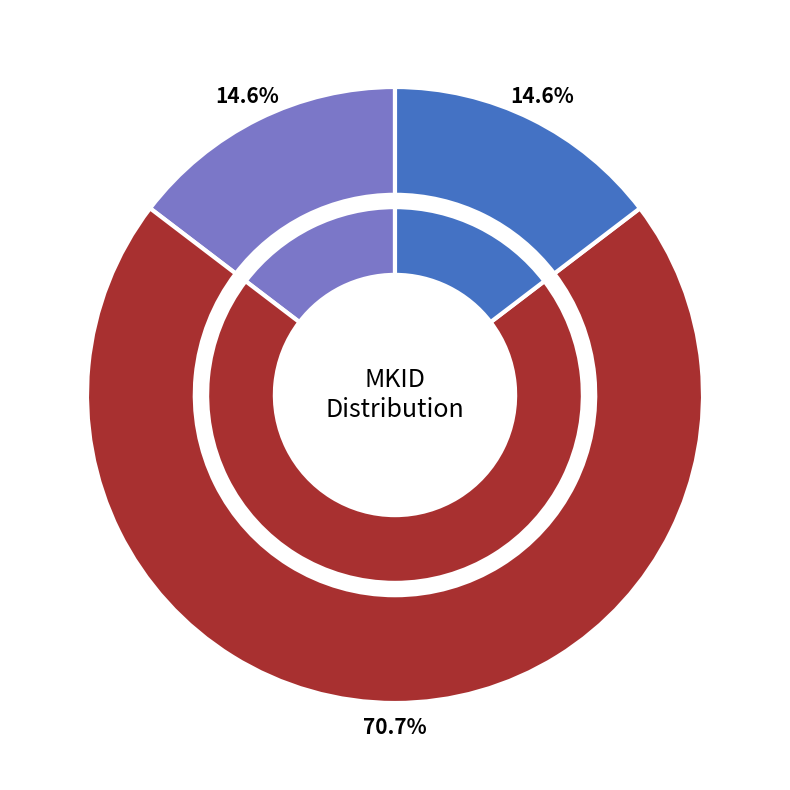

Is it true that 1 is 31% of the pie?

False